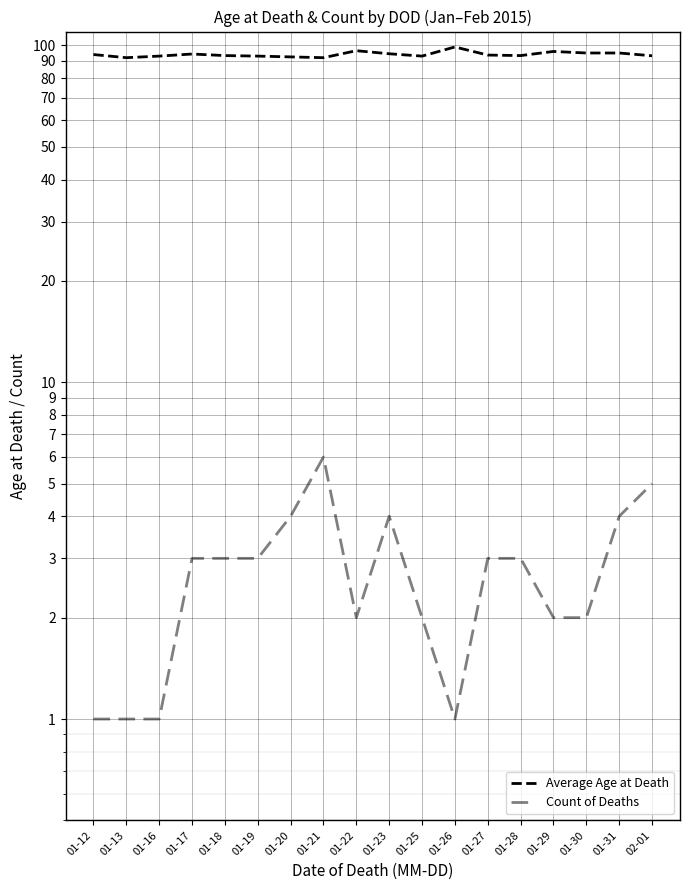

True or false: Average Age at Death and Count of Deaths intersect in this chart.

False